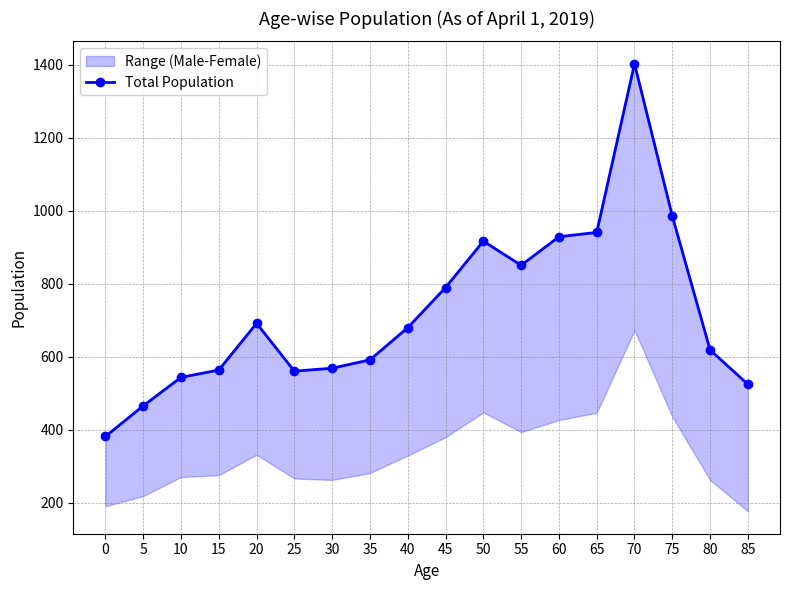

How many data points are less than 680?

9